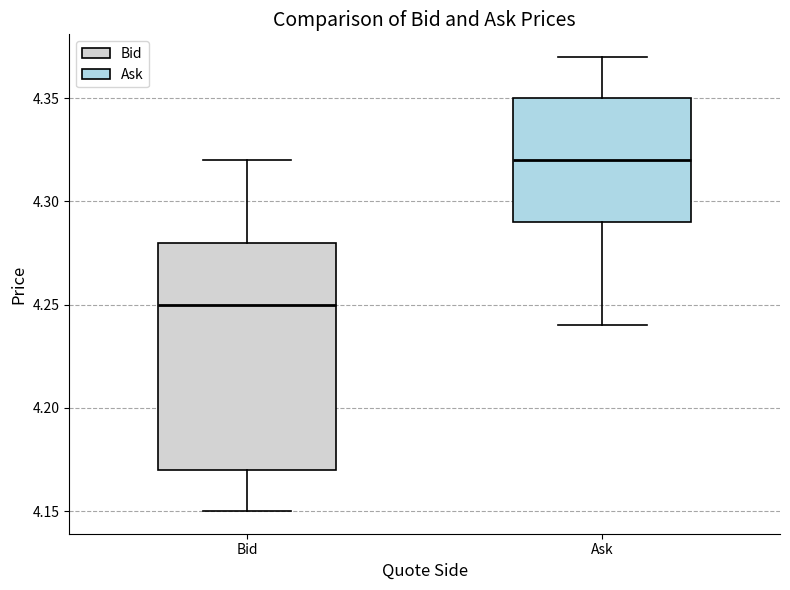

Which box has the lowest median line?

Bid